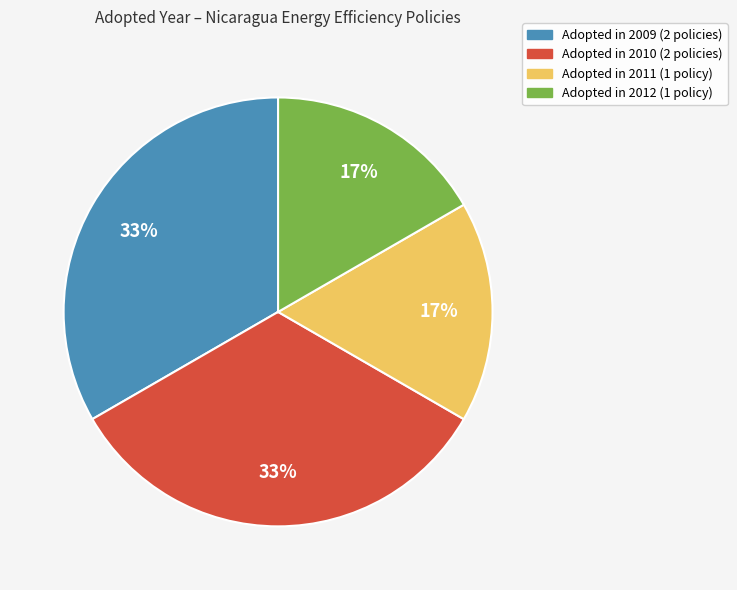

Is there a majority slice in this chart?

No